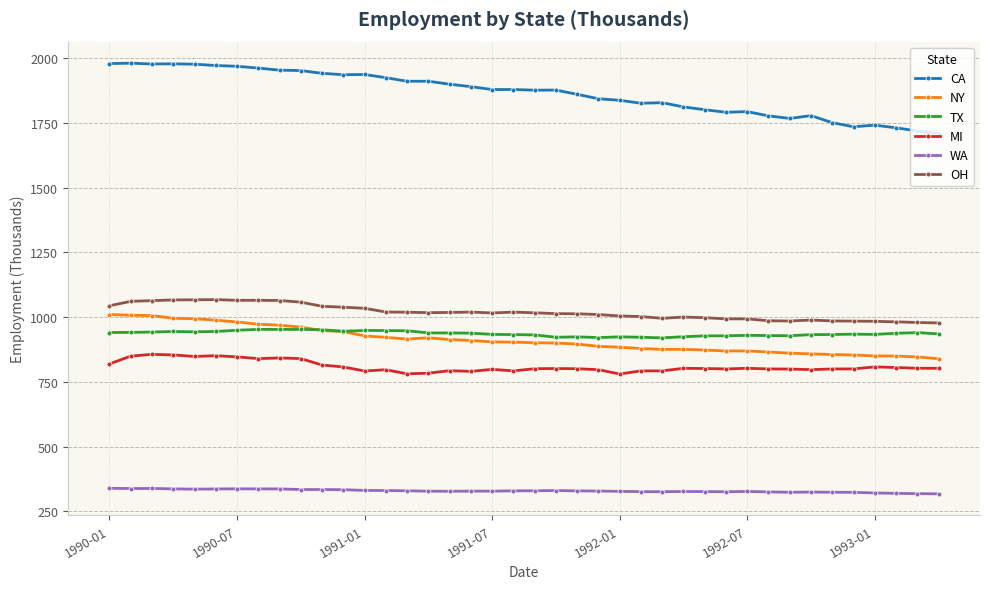

What is the value of the NY point at the 6th from the left?

988.6